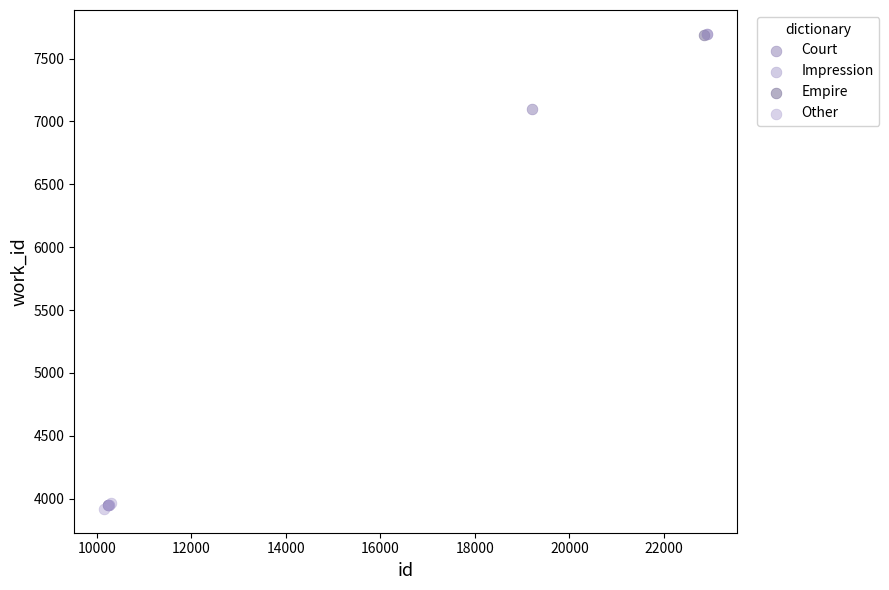

What are all the series names shown in the legend?

Court, Impression, Empire, Other